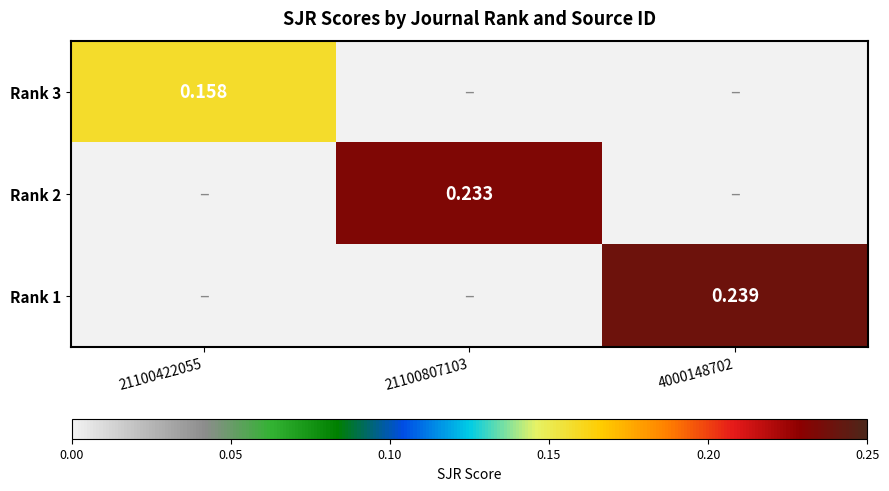

At which category is the sum across all series the highest?

4000148702